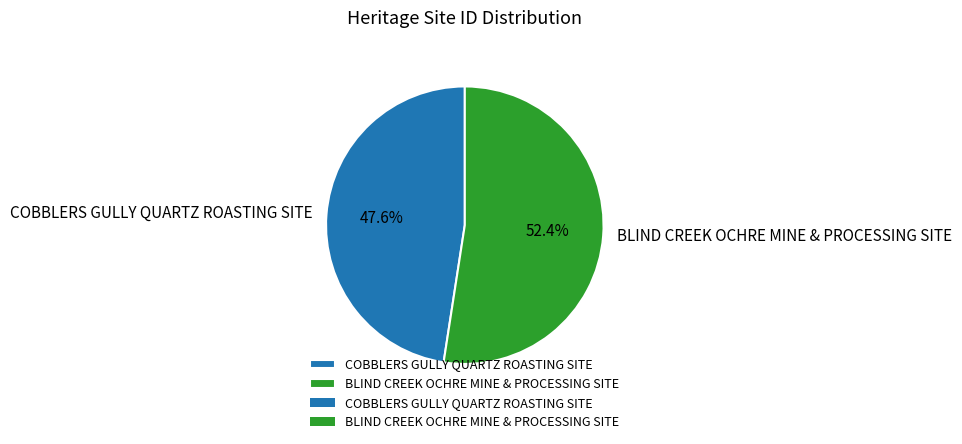

To the nearest percent, what is the difference between the COBBLERS GULLY QUARTZ ROASTING SITE and BLIND CREEK OCHRE MINE & PROCESSING SITE slice percentages?

5%